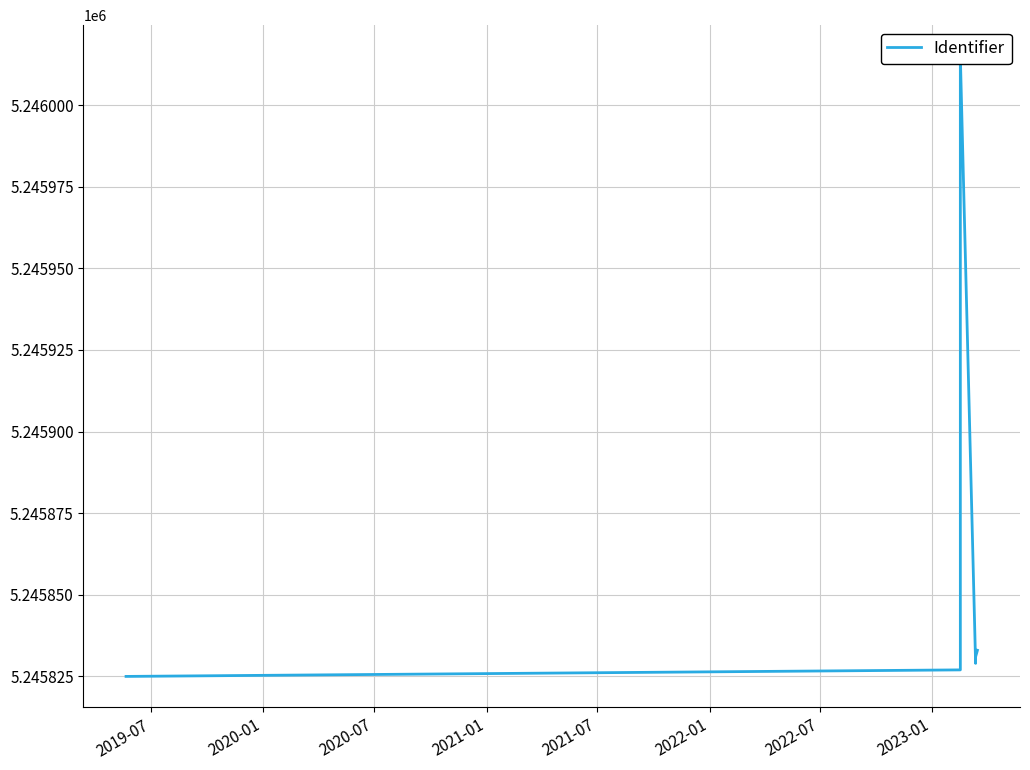

How many data points are less than 5245831?

3